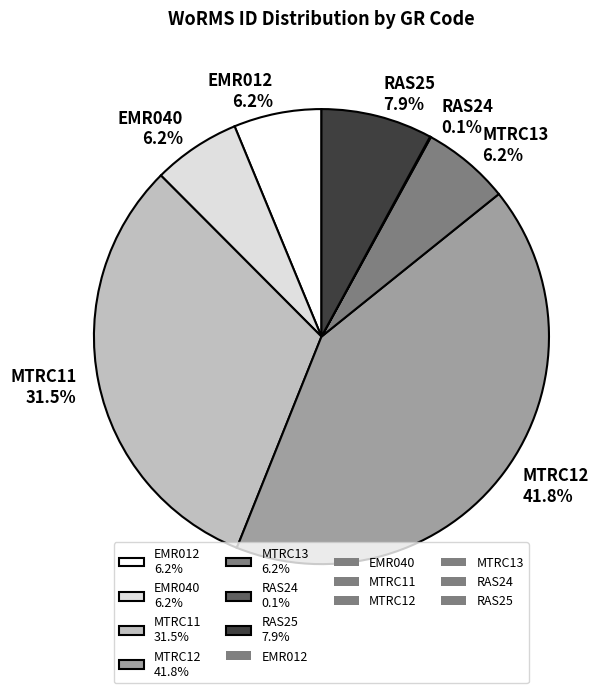

To the nearest percent, what is the combined percentage of EMR040 and MTRC13?

12%